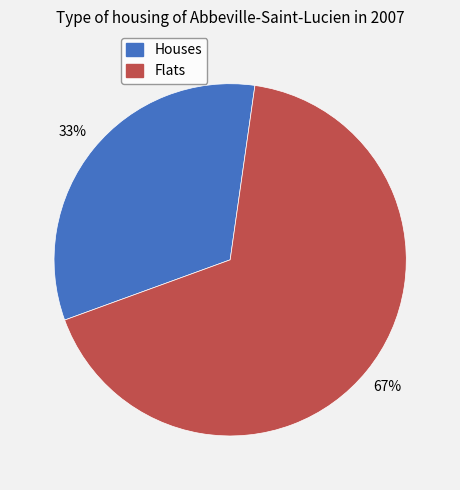

Is the sum of Houses and Flats greater than half?

Yes